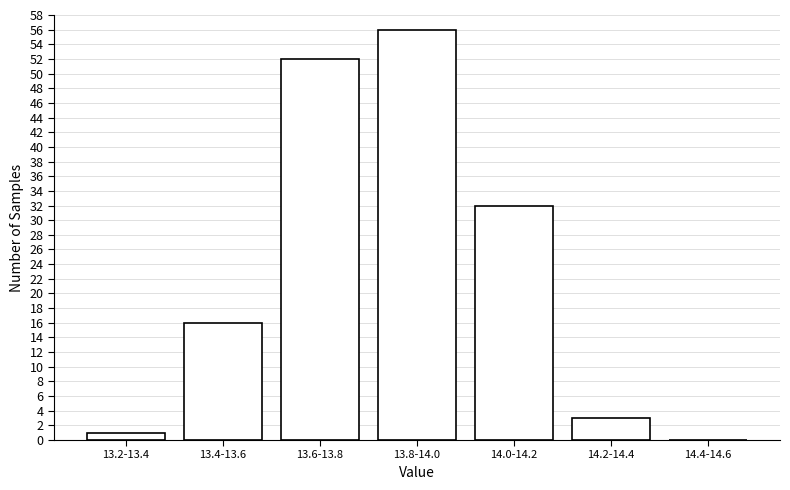

Reading right to left, what are all the values shown in this chart?

14.4-14.6=0	14.2-14.4=3	14.0-14.2=32	13.8-14.0=56	13.6-13.8=52	13.4-13.6=16	13.2-13.4=1